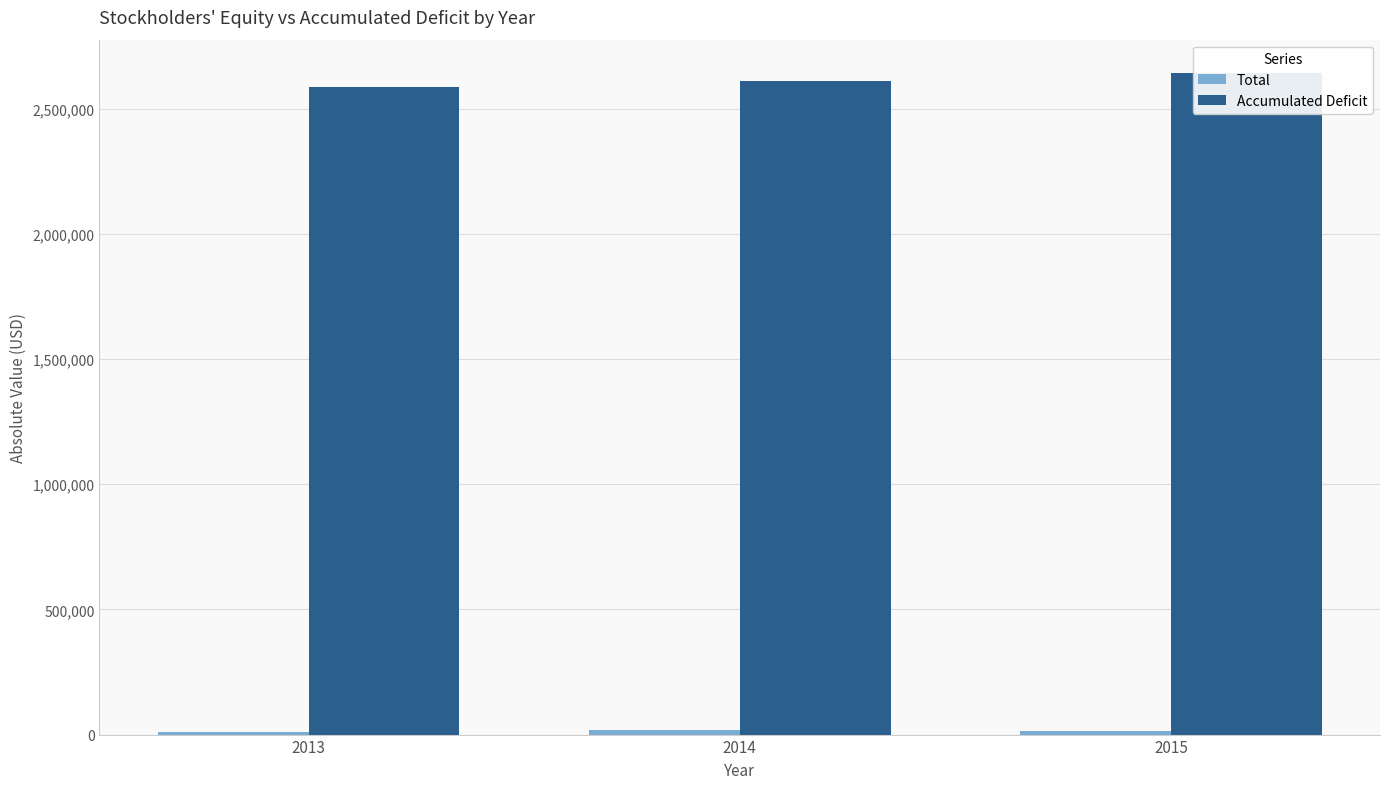

At 2015, list the series in order from largest to smallest.

Accumulated Deficit, Total